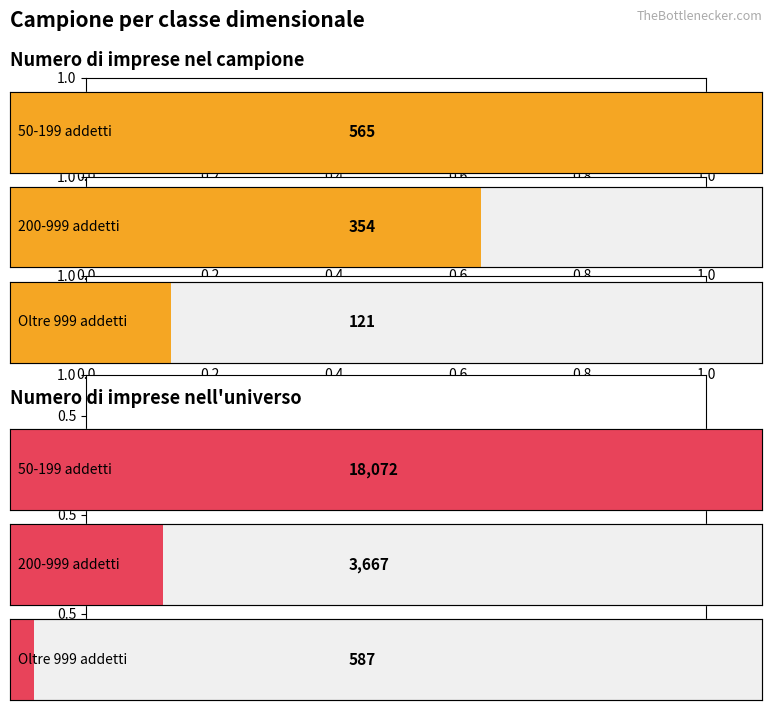

What is the sum of all Numero di imprese nel campione values?

1040